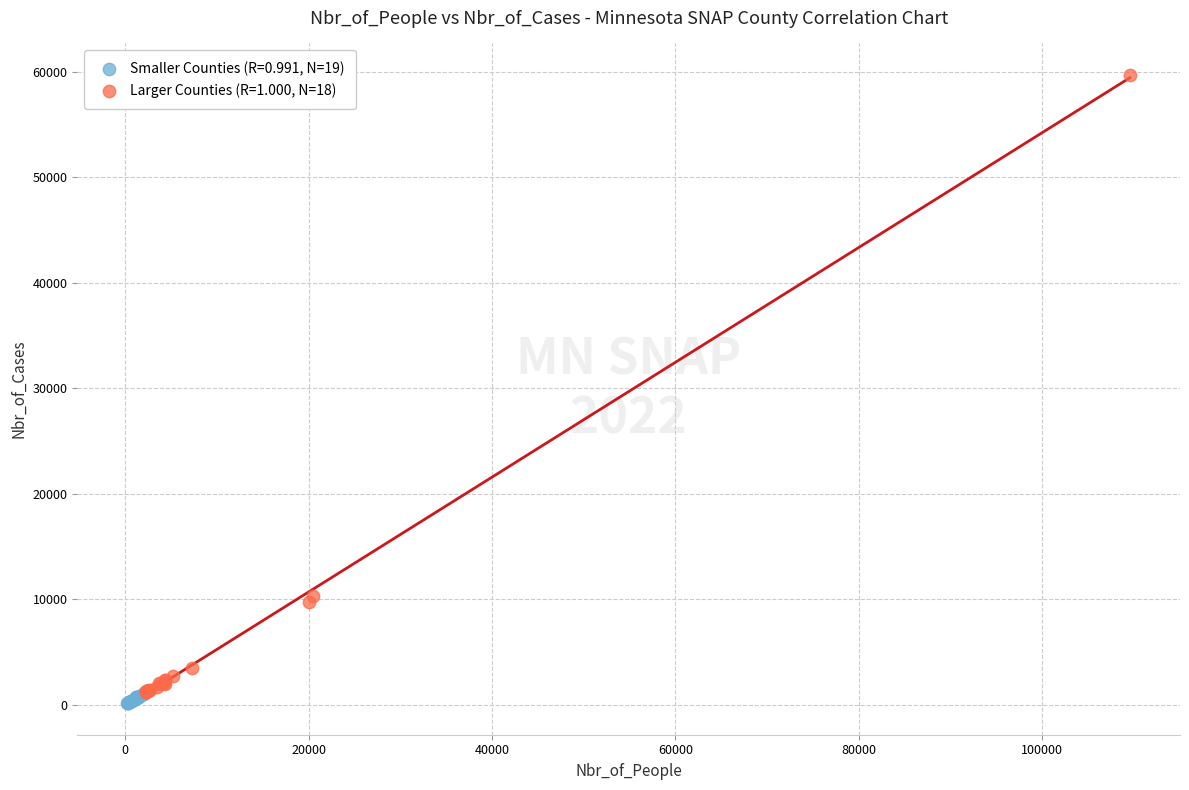

Which series has the largest Y range (max minus min)?

Larger Counties (R=1.000, N=18)